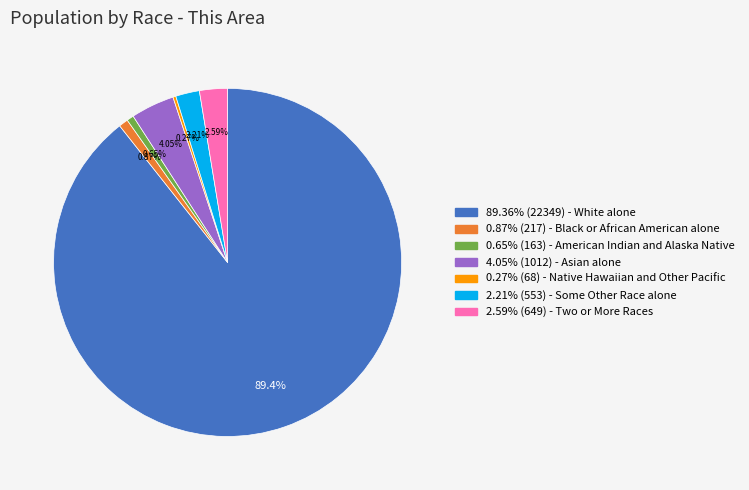

Approximately how many times larger is the value at 2.59% (649) - Two or More Races compared to 0.87% (217) - Black or African American alone?

3.0